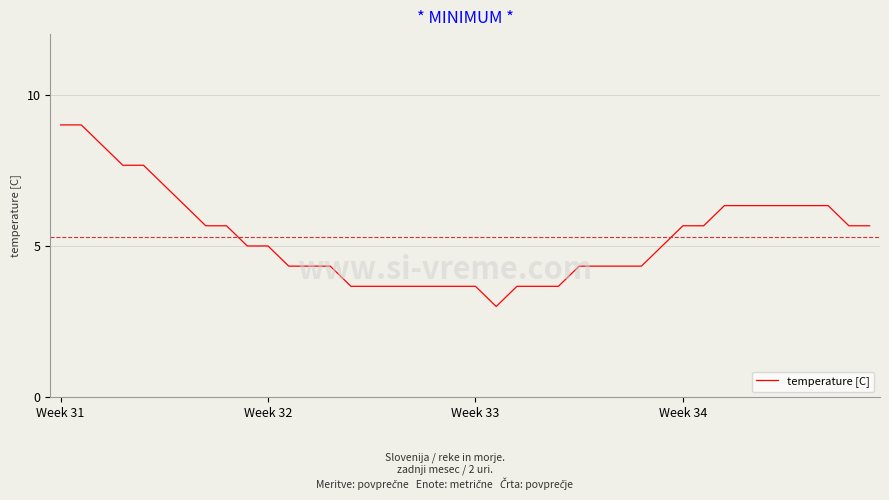

What is the minimum value shown in the chart?

3.0